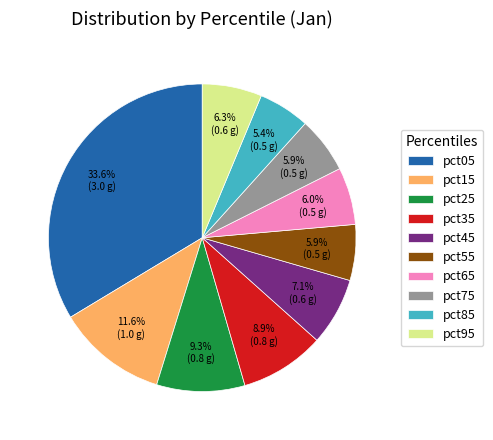

How much of the chart is everything except pct35?

91.1%